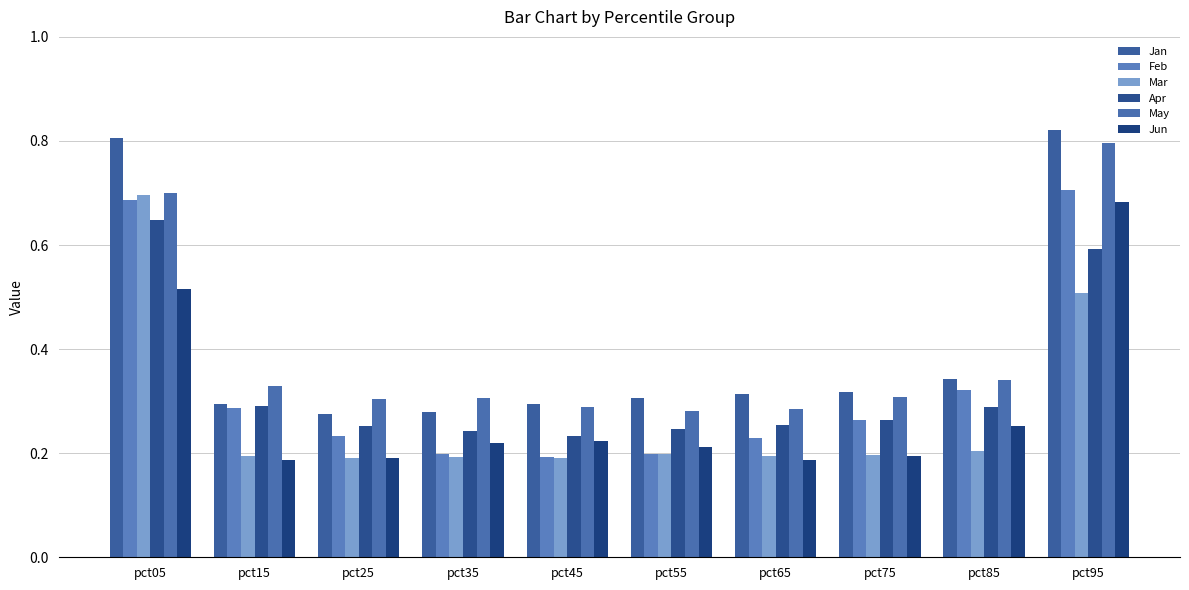

List the series in order of their peak value, lowest first.

Apr, Jun, Mar, Feb, May, Jan